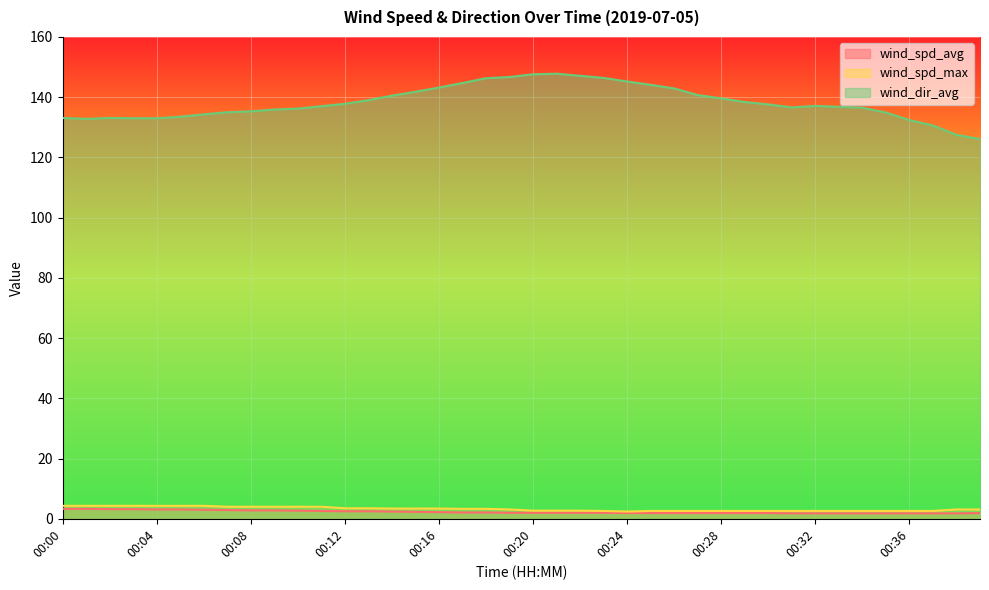

What is the difference between the second highest and minimum values in the wind_spd_avg series?

1.5